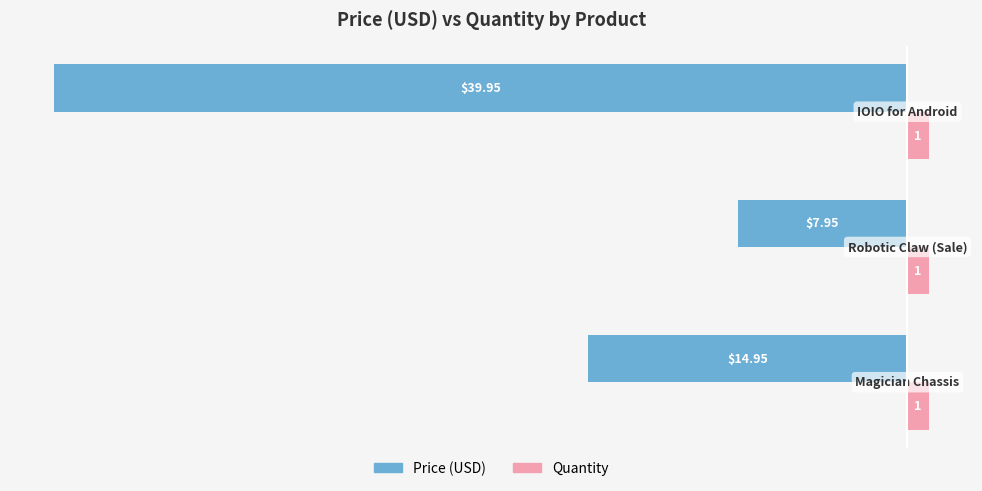

Rank the series by their maximum value, from lowest to highest.

Price (USD), Quantity